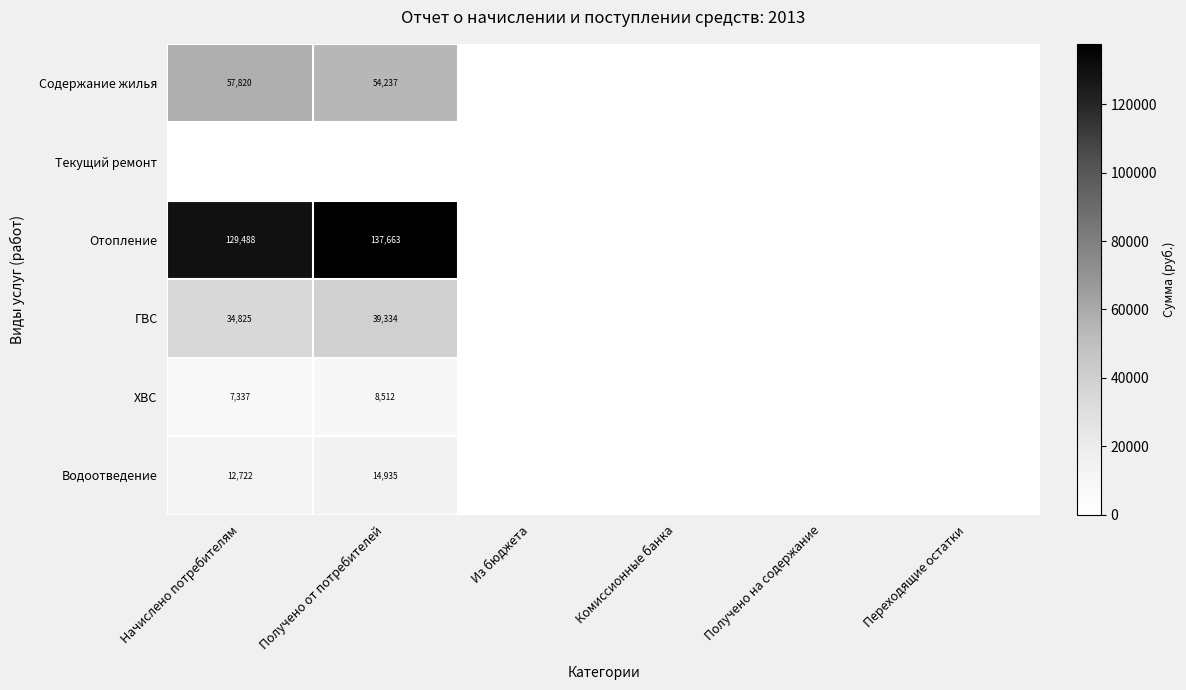

The value of Отопление at Начислено потребителям is 129488. True or false?

True